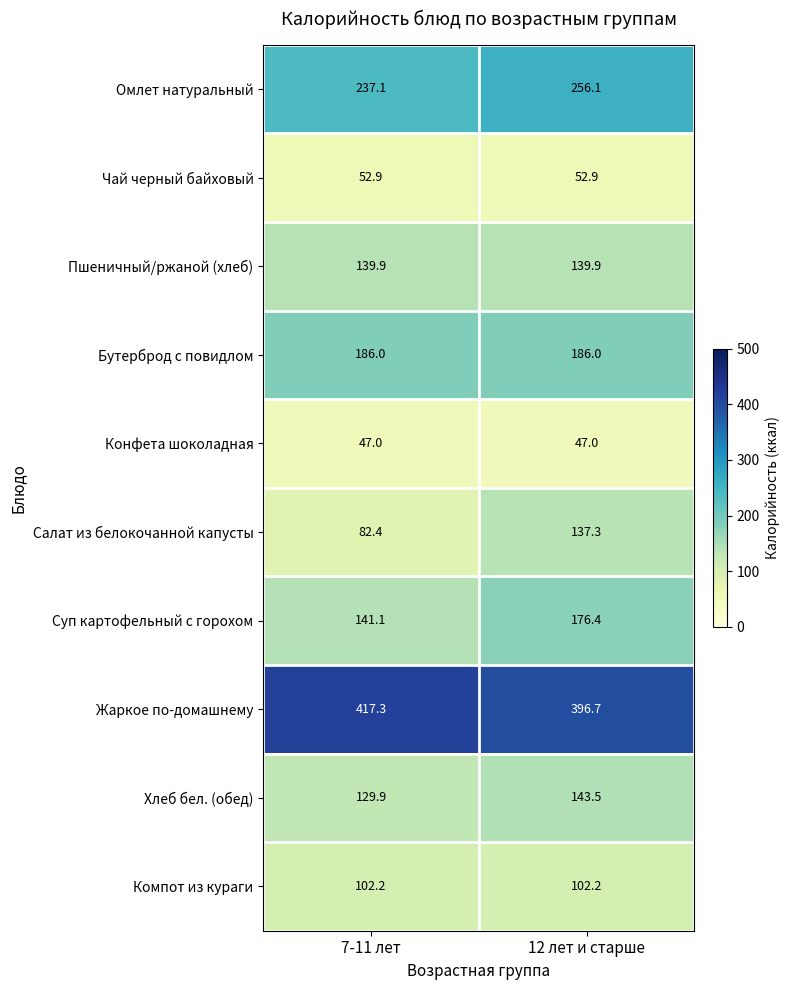

Reading right to left, list all the values displayed in this chart.

Омлет натуральный: 256.1	237.1
Чай черный байховый: 52.9	52.9
Пшеничный/ржаной (хлеб): 139.9	139.9
Бутерброд с повидлом: 186.0	186.0
Конфета шоколадная: 47.0	47.0
Салат из белокочанной капусты: 137.3	82.4
Суп картофельный с горохом: 176.4	141.1
Жаркое по-домашнему: 396.7	417.3
Хлеб бел. (обед): 143.5	129.9
Компот из кураги: 102.2	102.2